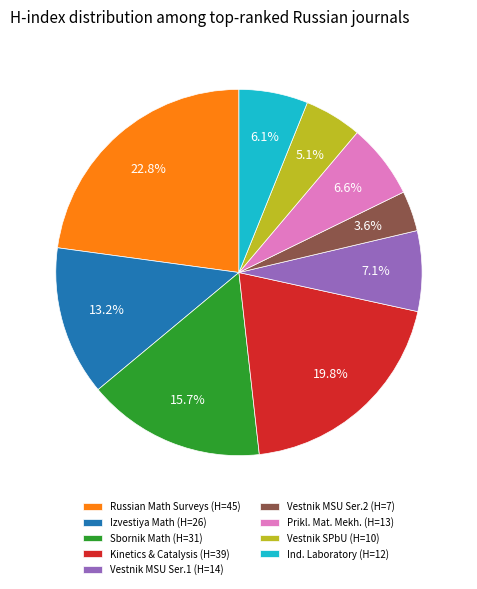

Rank the categories by value from lowest to highest.

Vestnik MSU Ser.2 (H=7), Vestnik SPbU (H=10), Ind. Laboratory (H=12), Prikl. Mat. Mekh. (H=13), Vestnik MSU Ser.1 (H=14), Izvestiya Math (H=26), Sbornik Math (H=31), Kinetics & Catalysis (H=39), Russian Math Surveys (H=45)